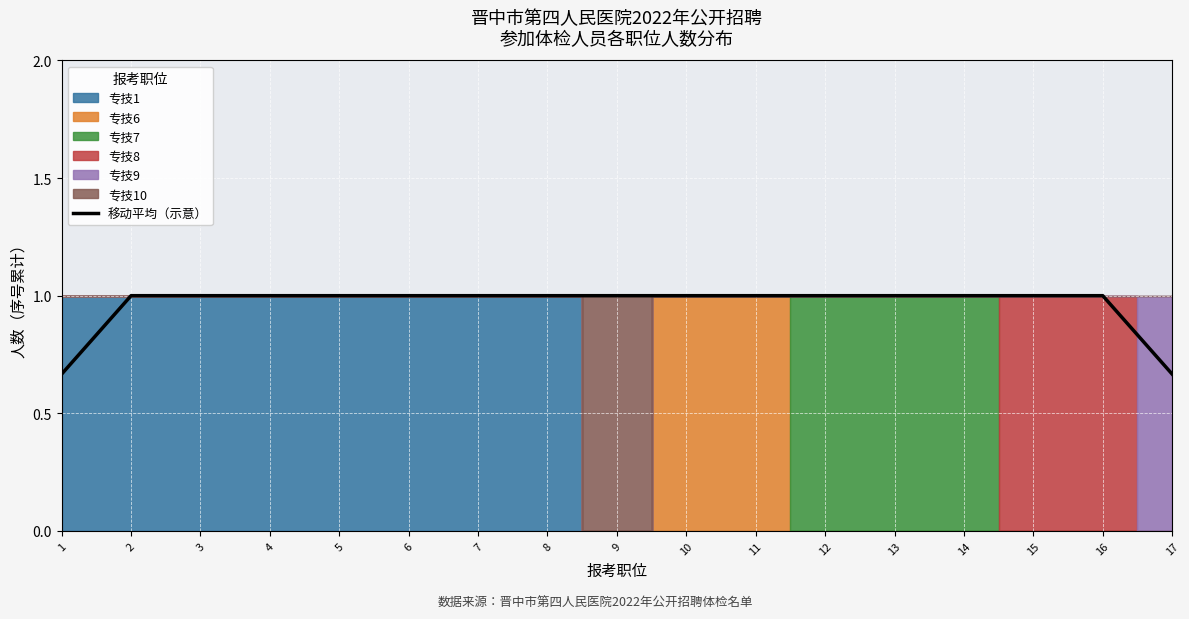

How many lines are shown in the chart?

1